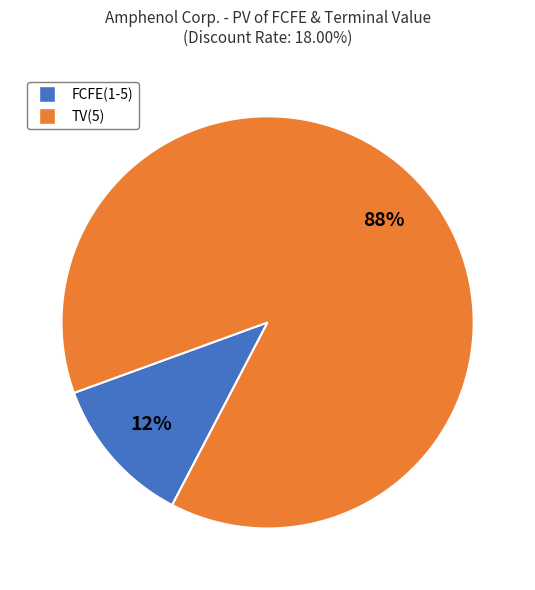

What percentage is the TV(5) slice, to the nearest percent?

88%